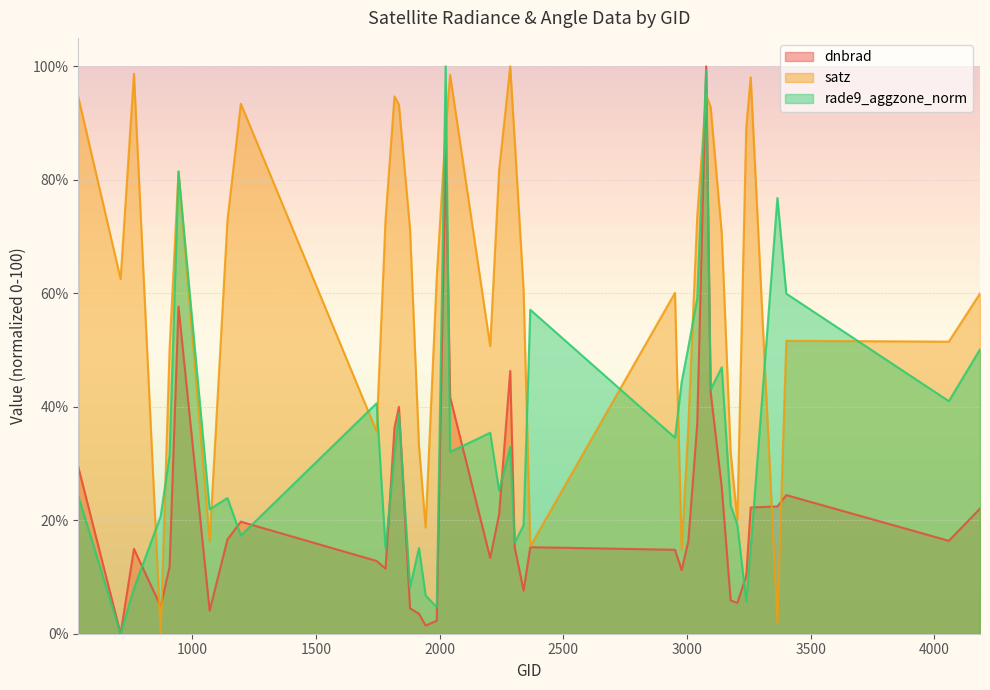

The value of satz at 3176 is 7.3. True or false?

False